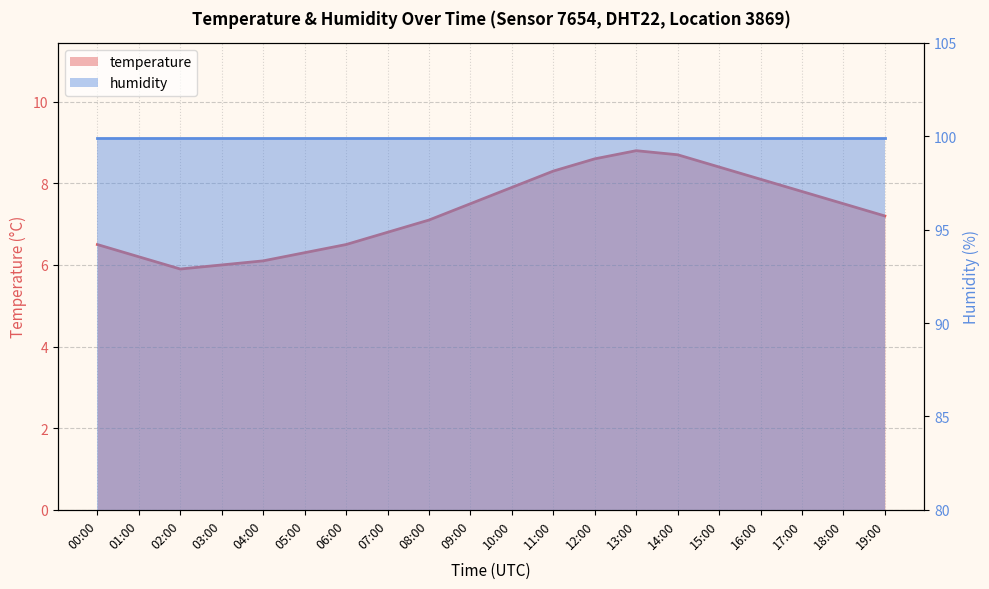

What is the difference between the second highest and second lowest values?

2.7